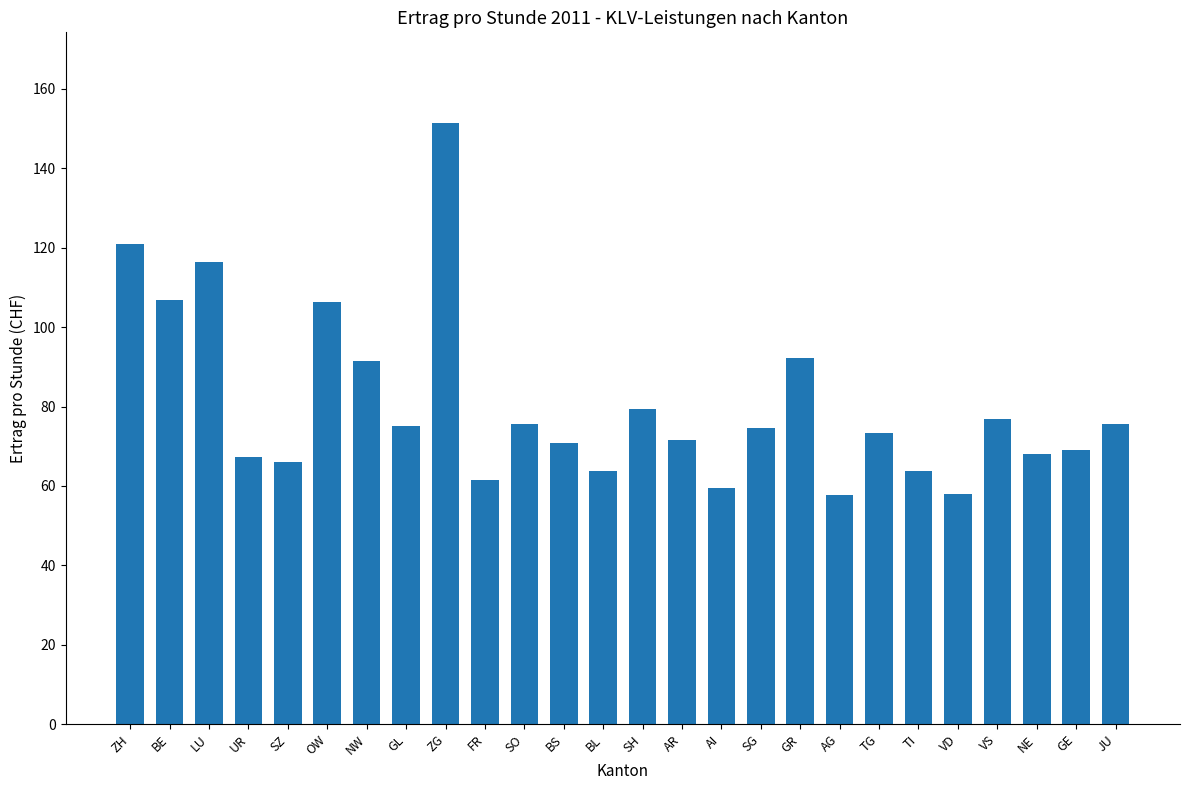

Does the chart contain any negative values?

No